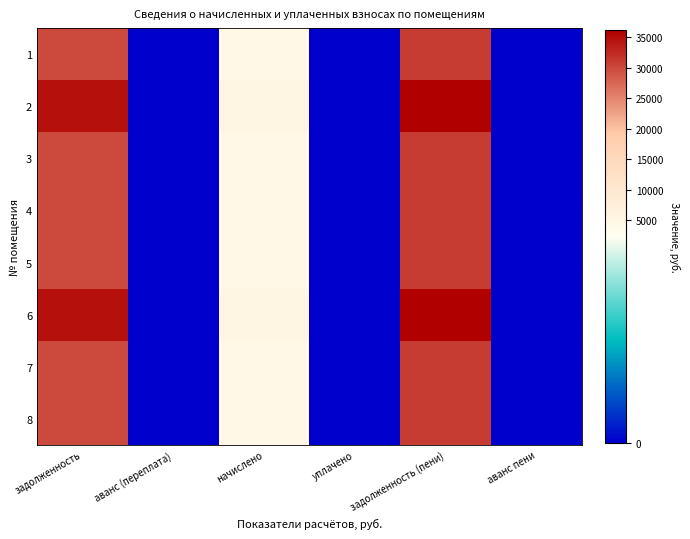

Reading left to right, list all the values displayed in this chart.

1: задолженность=29802.2	аванс (переплата)=0.0	начислено=4608.0	уплачено=0.0	задолженность (пени)=30954.2	аванс пени=0.0
2: задолженность=34769.3	аванс (переплата)=0.0	начислено=5376.0	уплачено=0.0	задолженность (пени)=36113.3	аванс пени=0.0
3: задолженность=29802.2	аванс (переплата)=0.0	начислено=4608.0	уплачено=0.0	задолженность (пени)=30954.2	аванс пени=0.0
4: задолженность=29802.2	аванс (переплата)=0.0	начислено=4608.0	уплачено=0.0	задолженность (пени)=30954.2	аванс пени=0.0
5: задолженность=29802.2	аванс (переплата)=0.0	начислено=4608.0	уплачено=0.0	задолженность (пени)=30954.2	аванс пени=0.0
6: задолженность=34769.3	аванс (переплата)=0.0	начислено=5376.0	уплачено=0.0	задолженность (пени)=36113.3	аванс пени=0.0
7: задолженность=29802.2	аванс (переплата)=0.0	начислено=4608.0	уплачено=0.0	задолженность (пени)=30954.2	аванс пени=0.0
8: задолженность=29802.2	аванс (переплата)=0.0	начислено=4608.0	уплачено=0.0	задолженность (пени)=30954.2	аванс пени=0.0